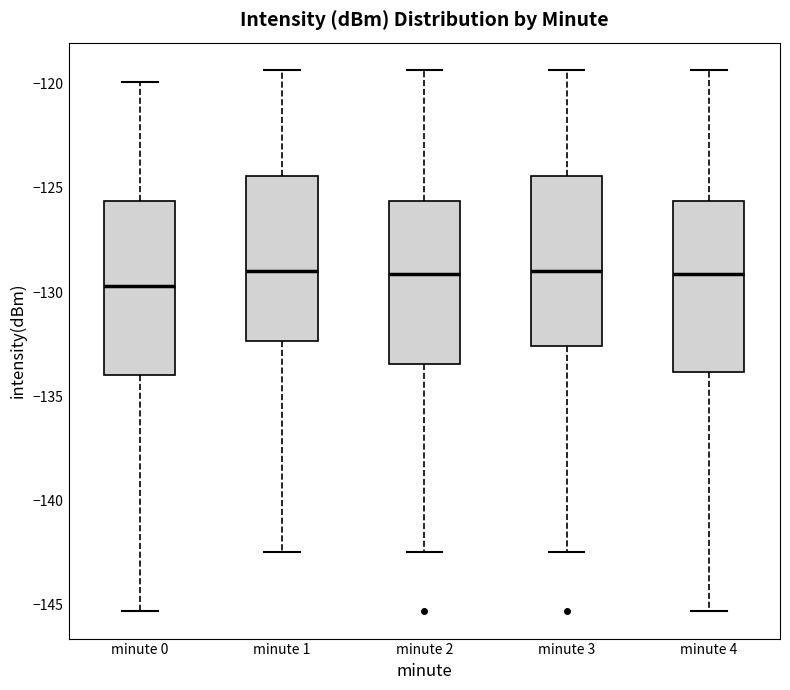

Where is the lower edge of the box for minute 1 on the y-axis? The values are not printed on the chart, so give them approximately, as read against the axis.

-132.5